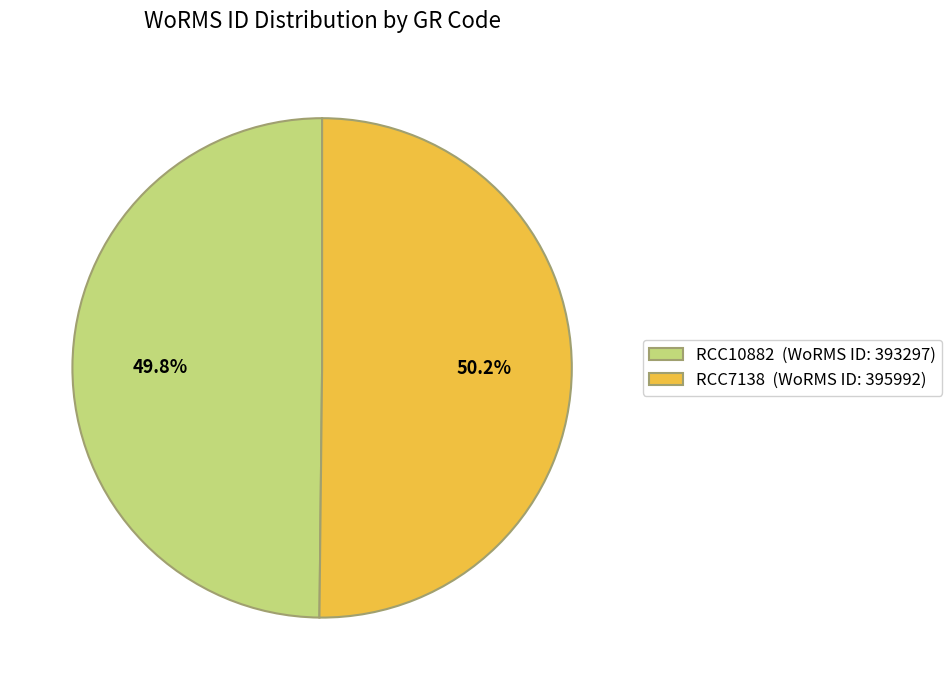

How many slices are in this pie chart?

2